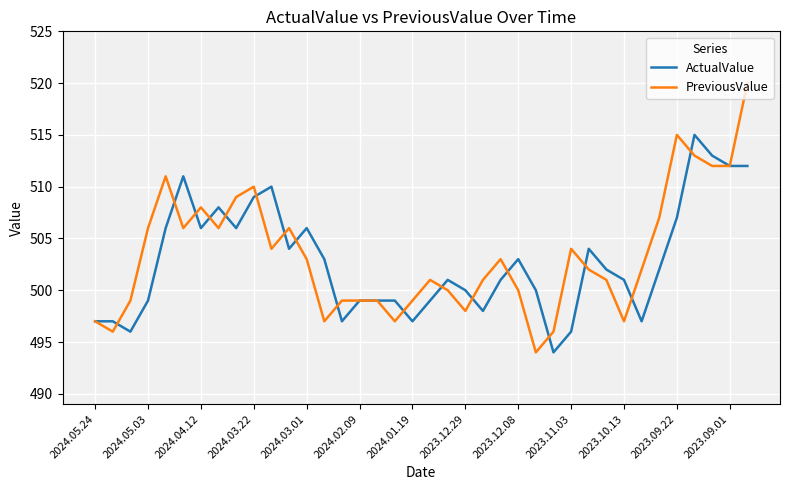

Reading left to right, transcribe all the data shown in this chart.

ActualValue: 497	497	496	499	506	511	506	508	506	509	510	504	506	503	497	499	499	499	497	499	501	500	498	501	503	500	494	496	504	502	501	497	502	507	515	513	512	512
PreviousValue: 497	496	499	506	511	506	508	506	509	510	504	506	503	497	499	499	499	497	499	501	500	498	501	503	500	494	496	504	502	501	497	502	507	515	513	512	512	520